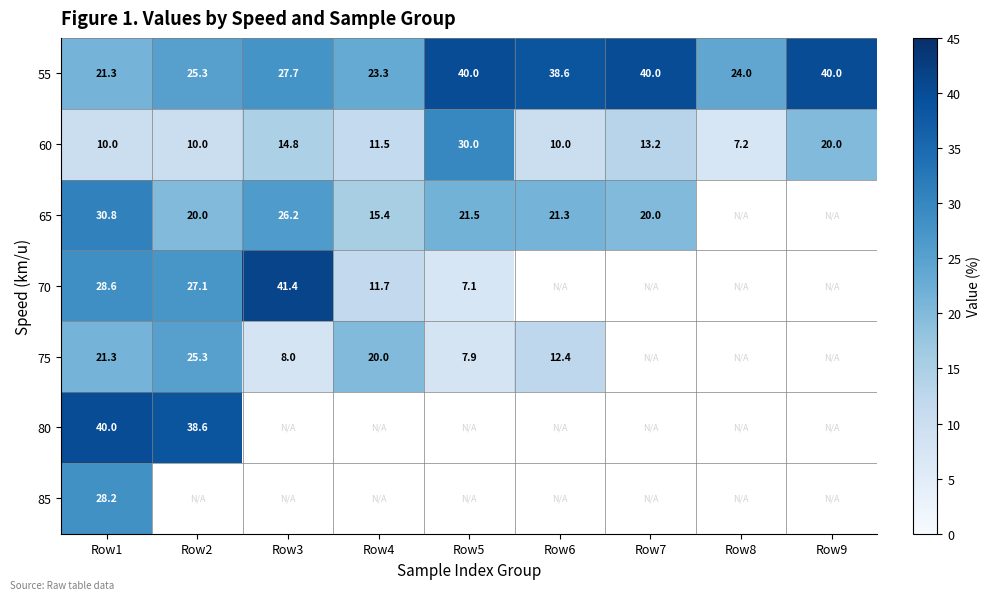

At which label does 55 reach its minimum?

Row1